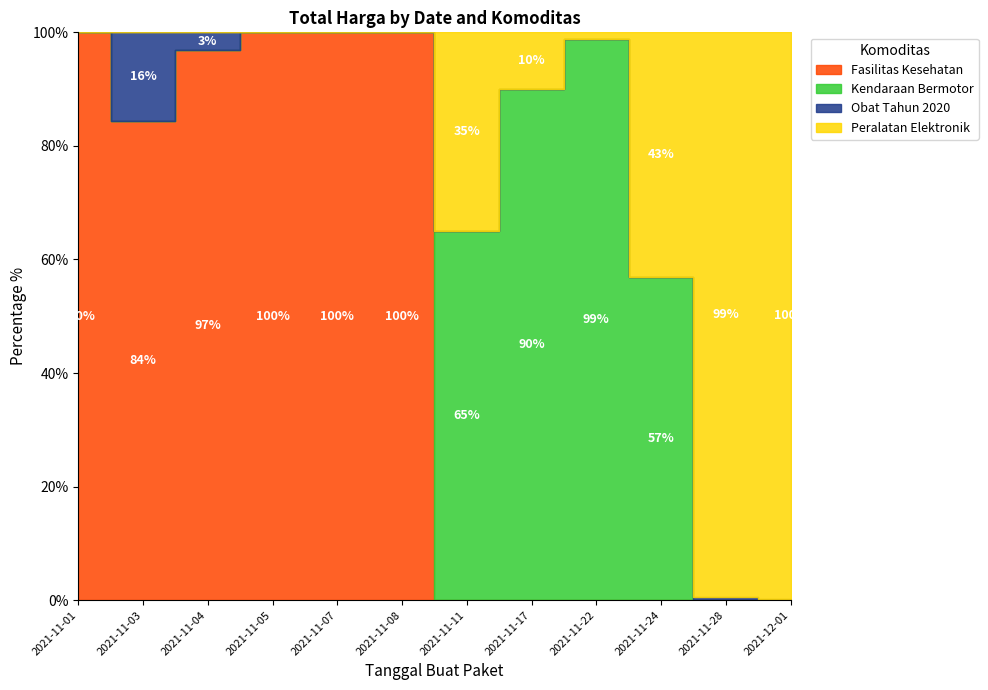

What is the label of the 1st point from the right?

2021-12-01